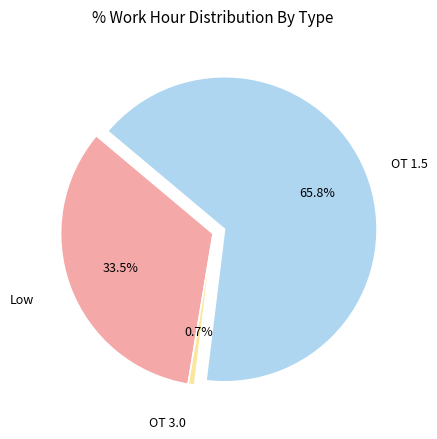

Is there any slice that represents more than half of the pie?

Yes